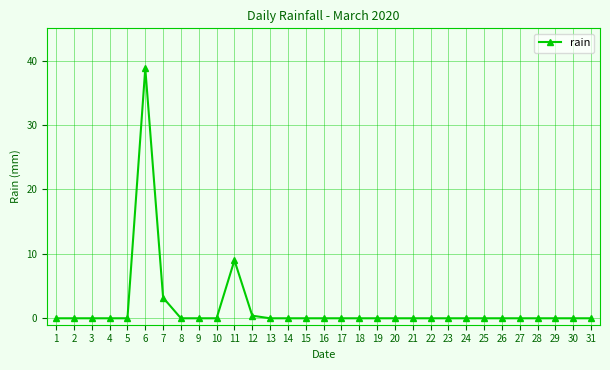

How many lines are shown in the chart?

1